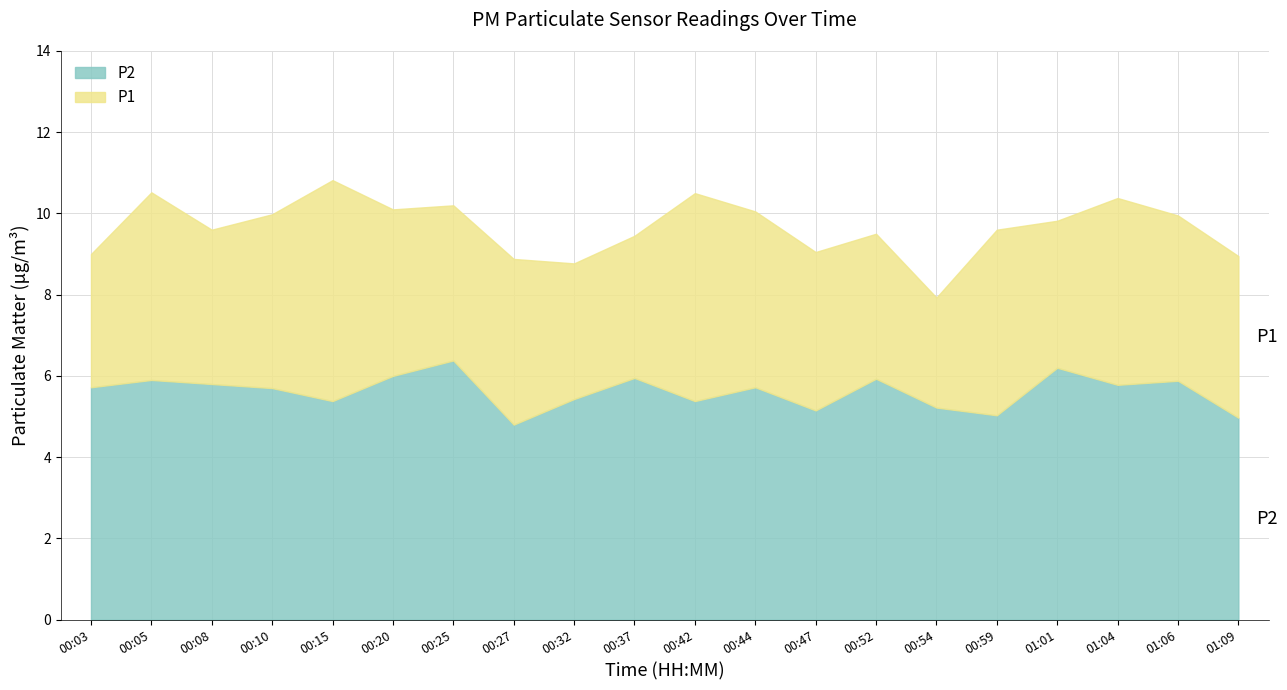

True or false: P2 and P1 cross at least once.

False